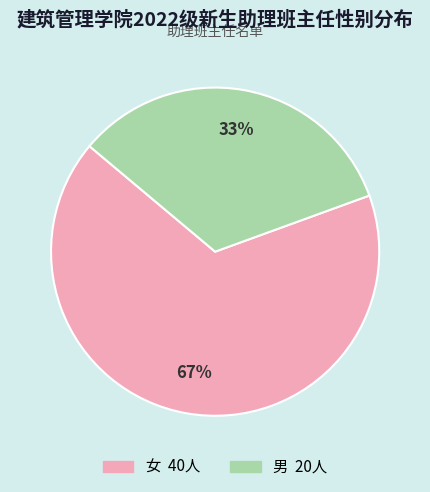

What is the smallest slice in the pie chart?

男